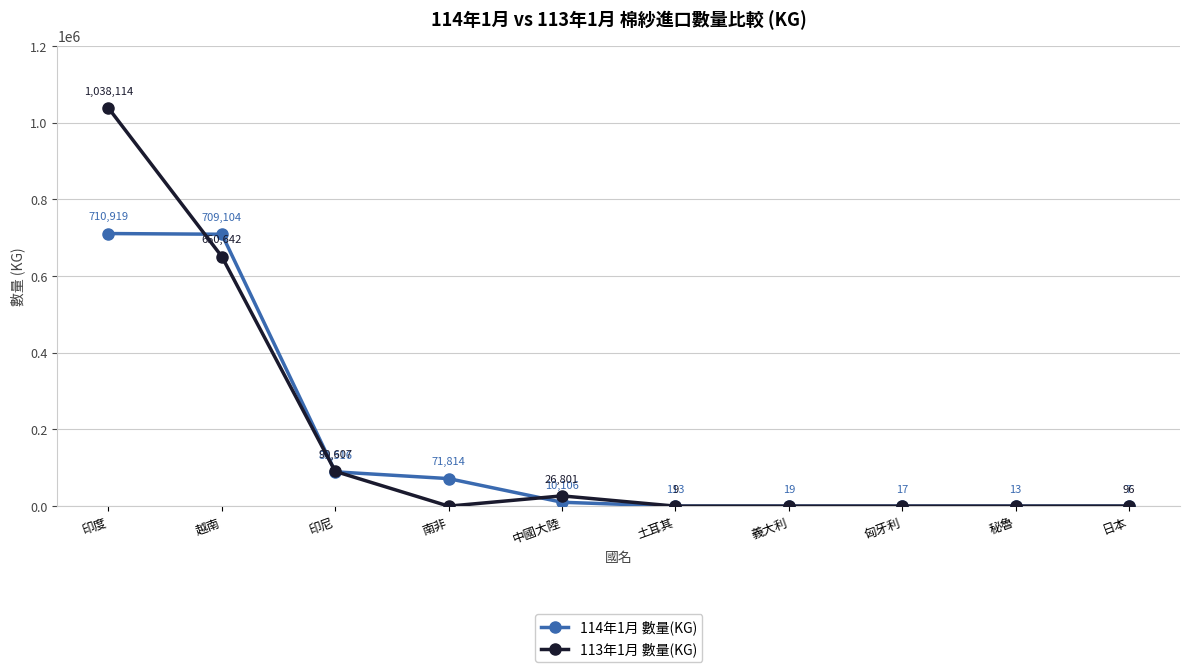

Read the 113年1月 數量(KG) value at 土耳其, to the nearest 10.

10